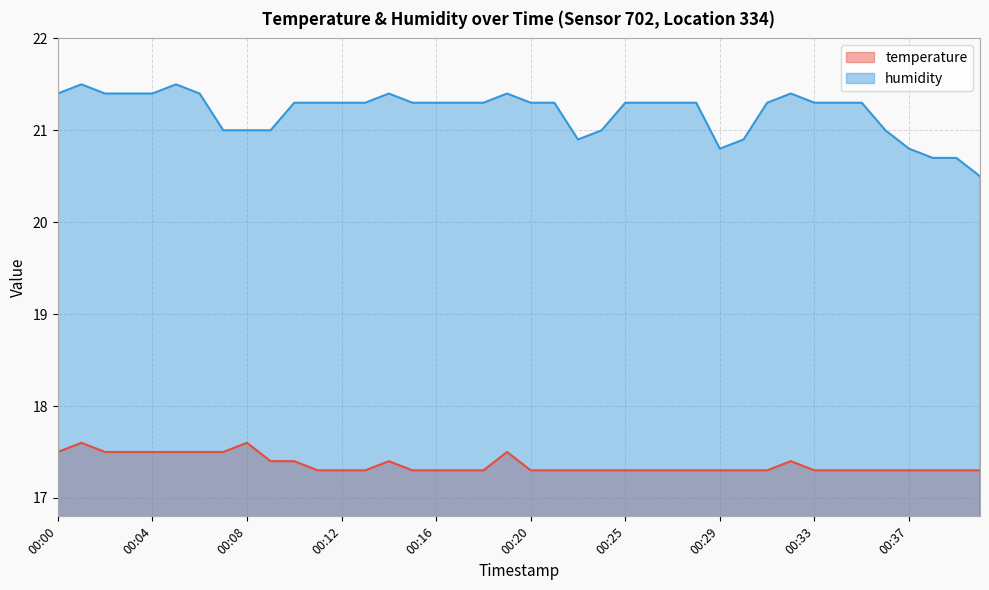

What are all the series names shown in the legend?

temperature, humidity